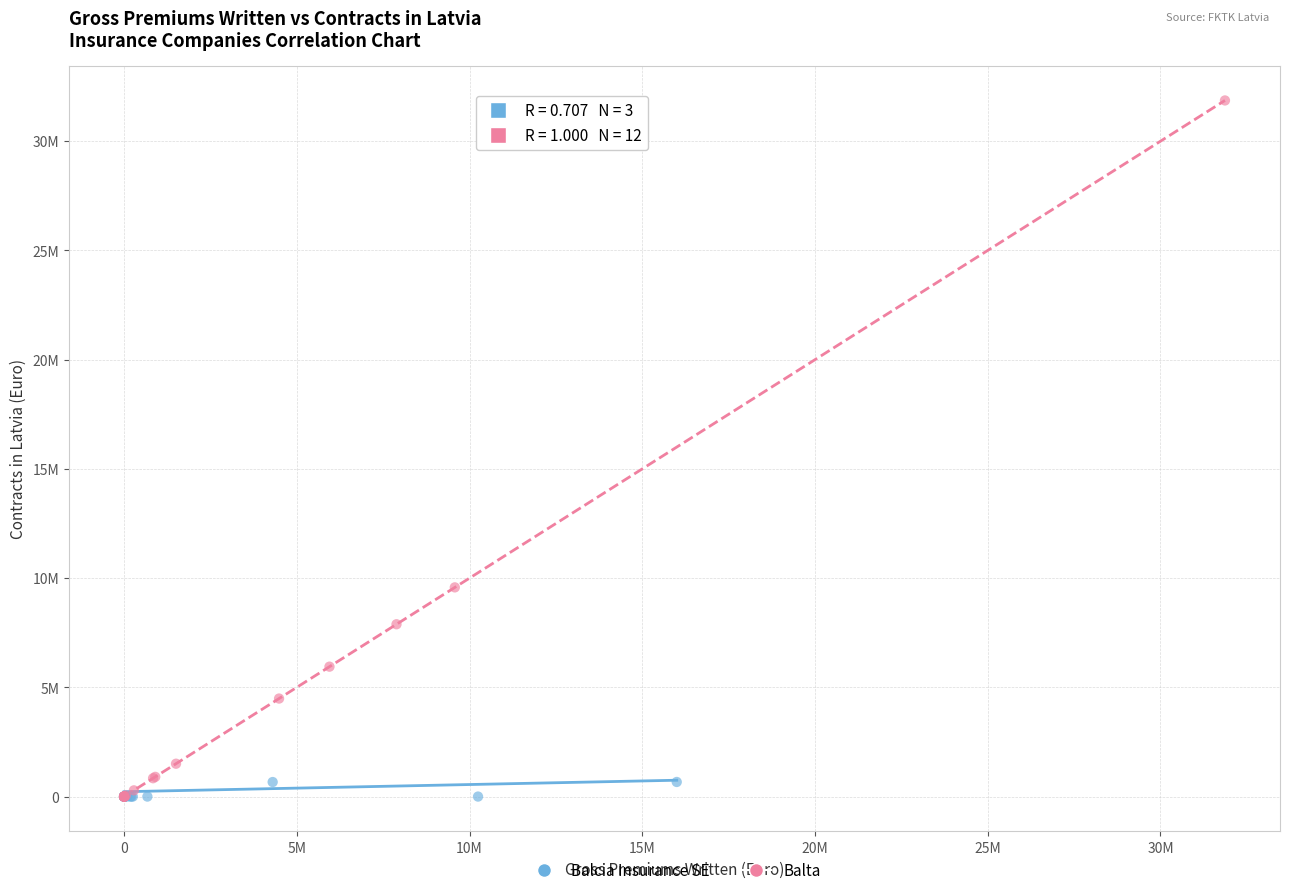

What are all the series names shown in the legend?

Balcia Insurance SE, Balta